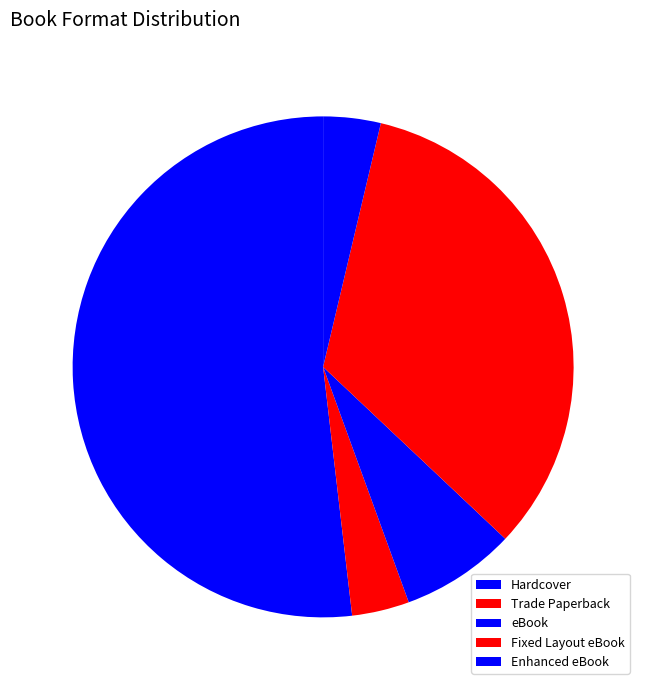

How many slices are in this pie chart?

5